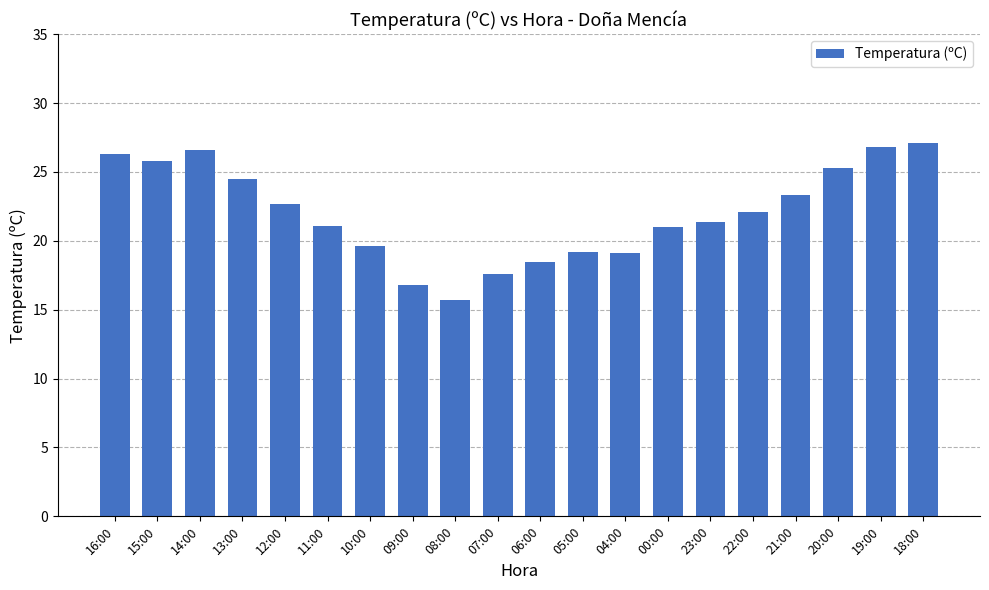

The value at 22:00 is 22.1. True or false?

True